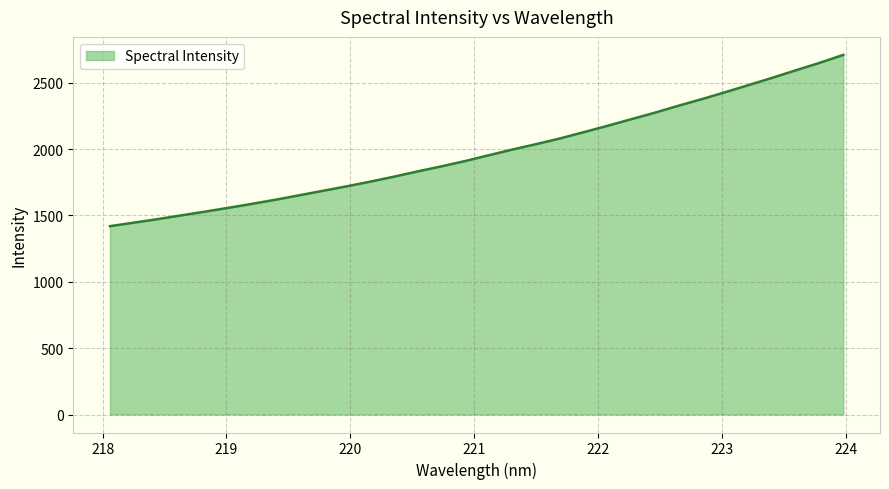

What is the average value?

1977.9